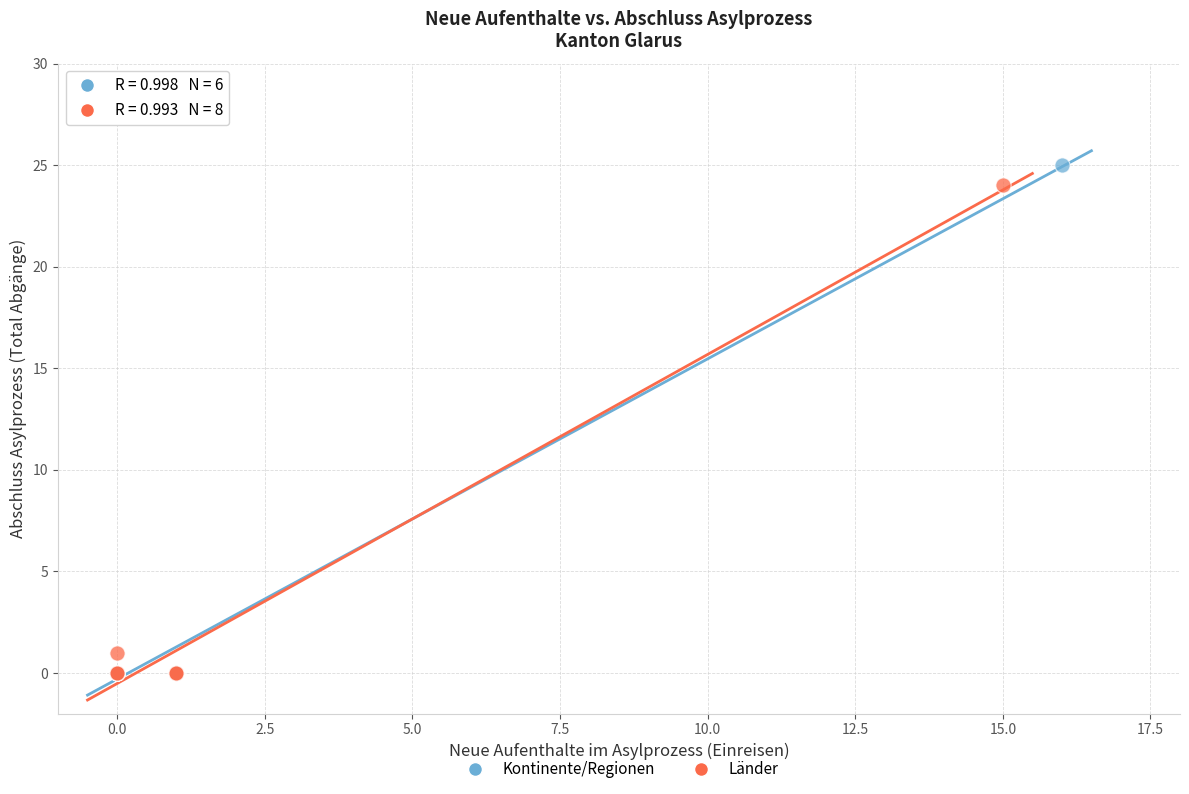

What are all the series names shown in the legend?

Kontinente/Regionen, Länder